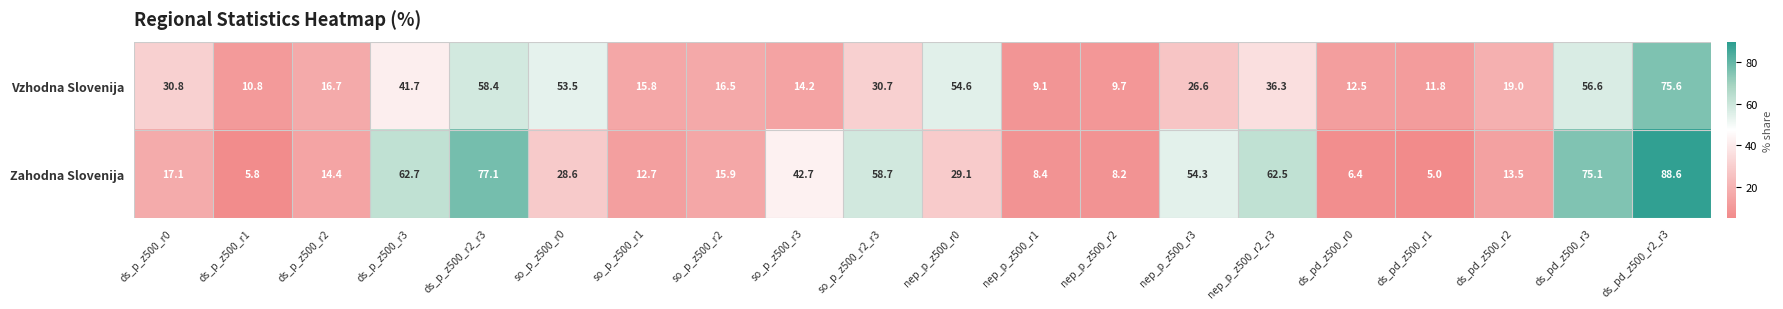

What is the sum of the Zahodna Slovenija values at so_p_z500_r2 and nep_p_z500_r3?

70.2